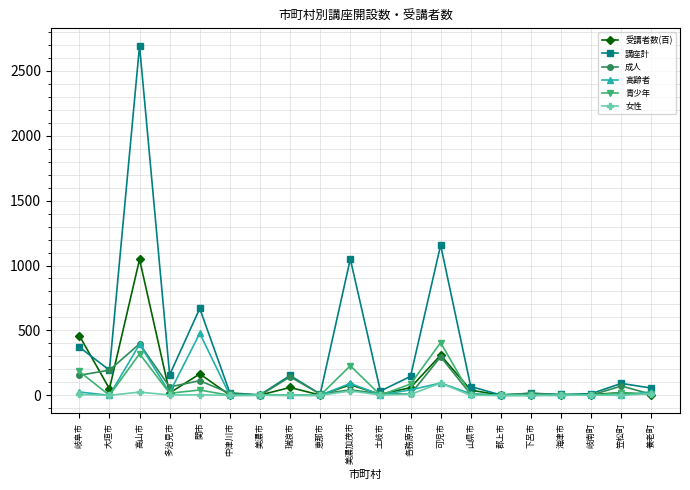

Which series has the largest range (max minus min)?

講座計